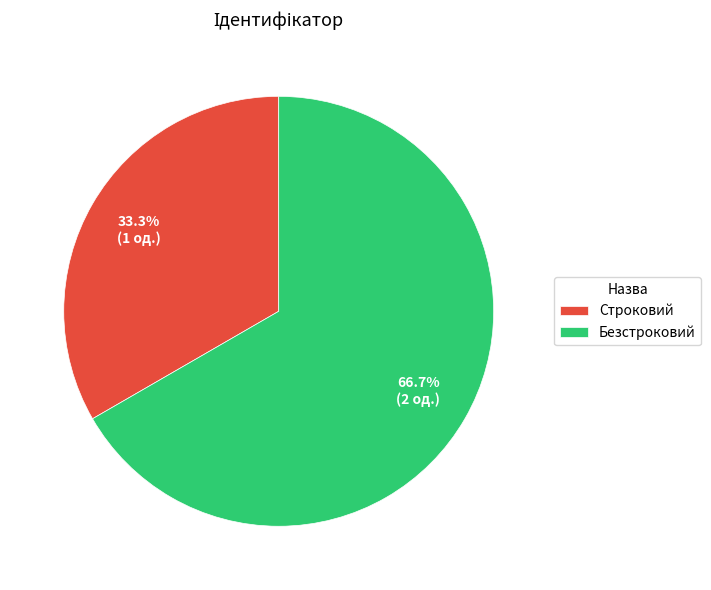

To the nearest percent, what percentage of the pie is Строковий?

33%